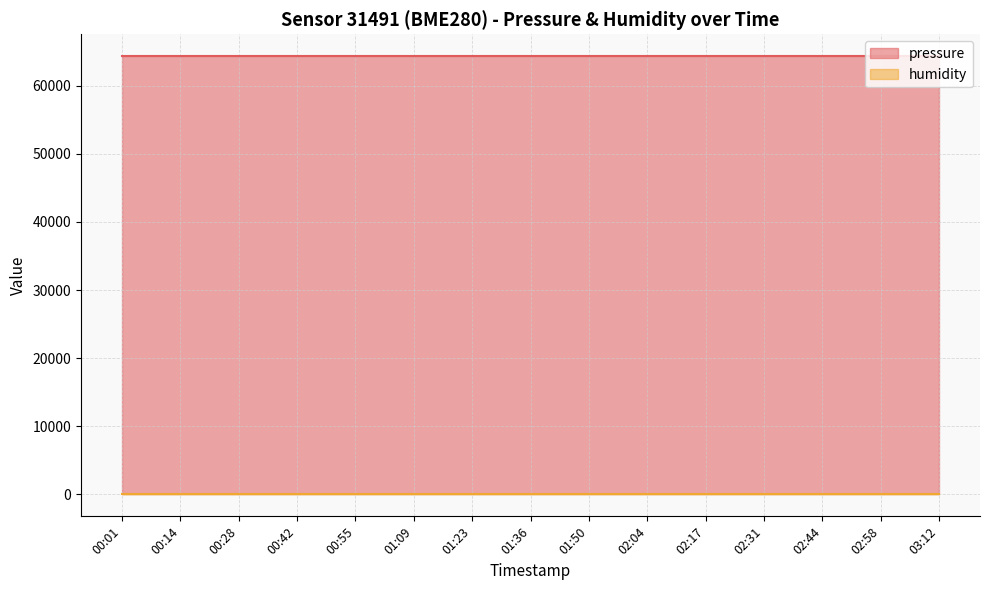

How many series are shown in this chart?

2